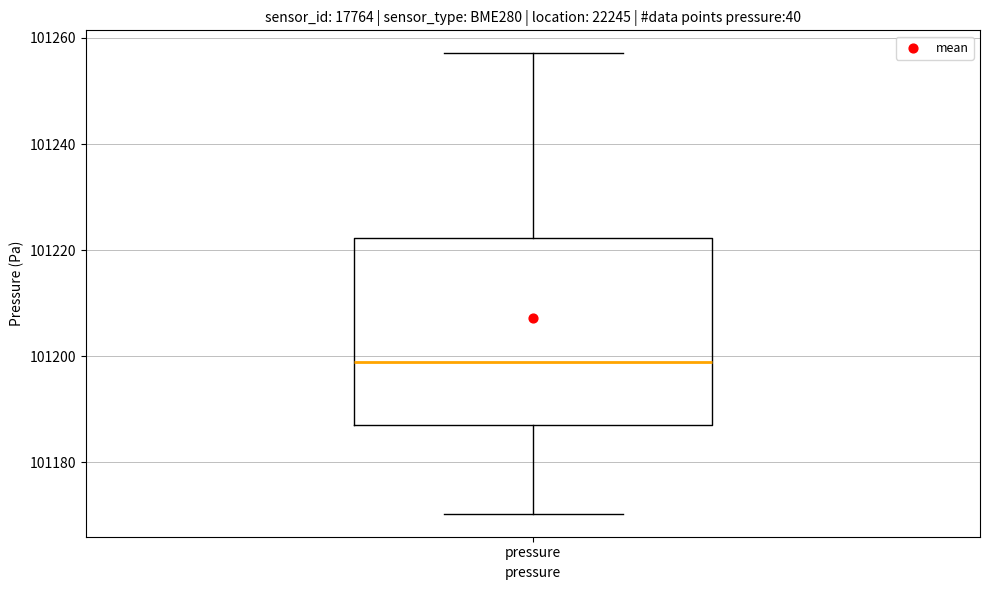

Read this box plot against the y-axis: the position of the median line, the range covered by the box, and the ends of both whiskers. The values are not printed on the chart, so give them approximately, as read against the axis.

median 101198, box 101188 to 101222, whiskers 101170 to 101258